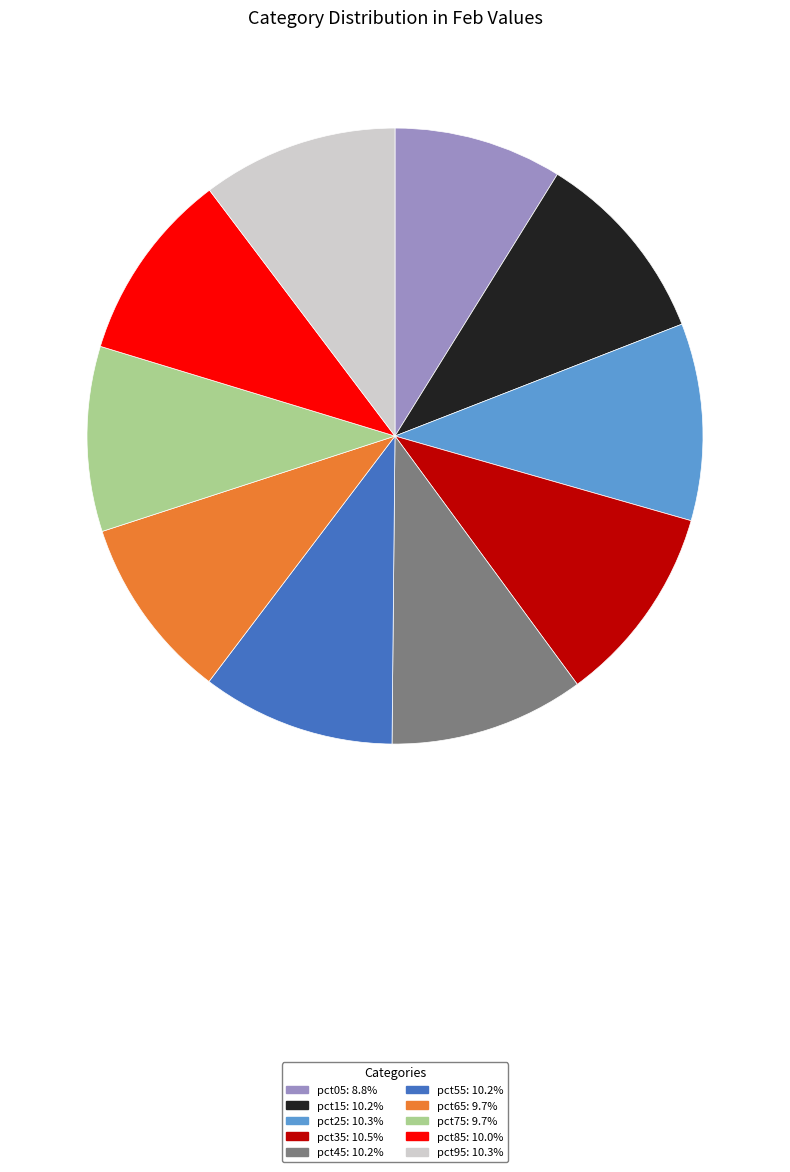

What is the smallest slice in the pie chart?

pct05